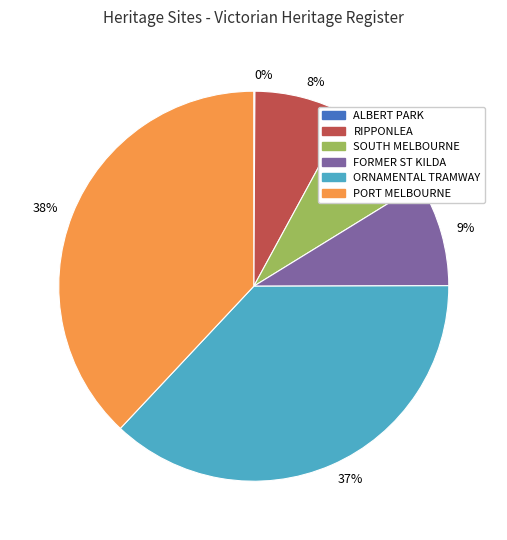

Is there any slice that represents more than half of the pie?

No